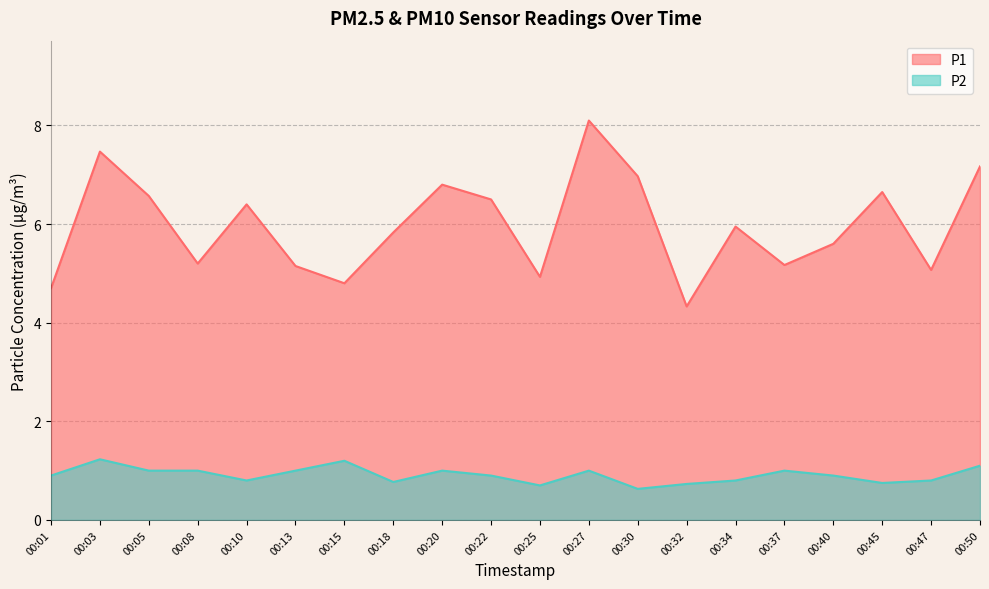

Reading left to right, extract all data points from this chart.

P1: 4.7	7.5	6.6	5.2	6.4	5.2	4.8	5.8	6.8	6.5	4.9	8.1	7.0	4.3	6.0	5.2	5.6	6.7	5.1	7.2
P2: 0.9	1.2	1.0	1.0	0.8	1.0	1.2	0.8	1.0	0.9	0.7	1.0	0.6	0.7	0.8	1.0	0.9	0.8	0.8	1.1